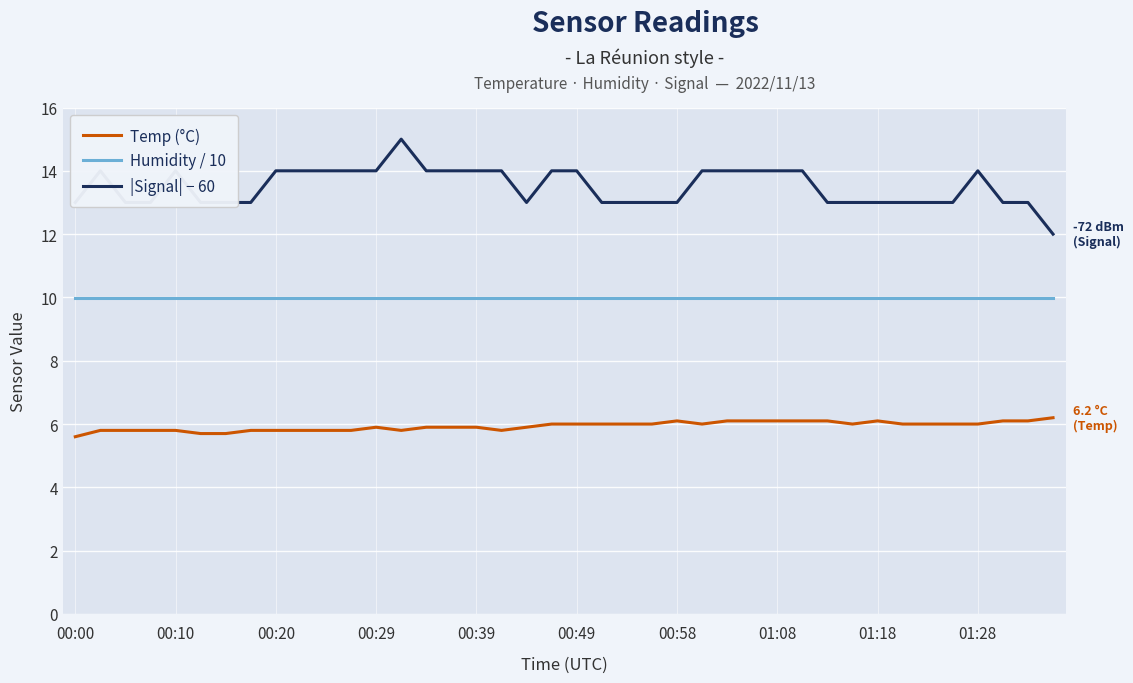

True or false: Temp (°C) and |Signal| − 60 cross at least once.

False